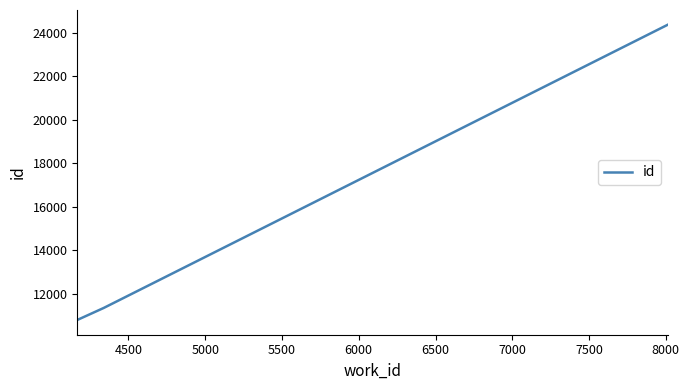

What is the maximum value shown in the chart?

24374